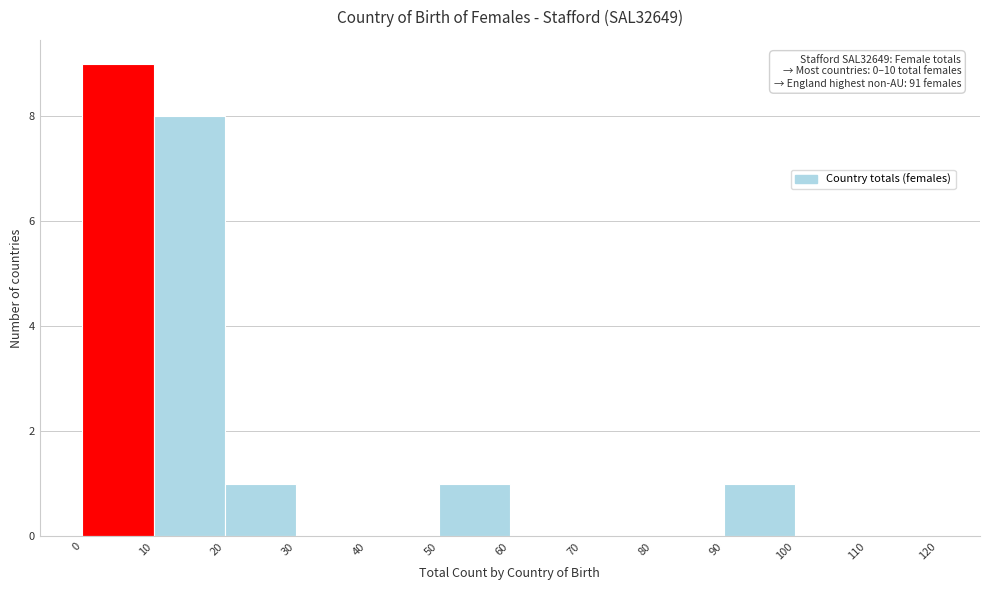

Which range on the x-axis has the tallest bar?

0 to 10